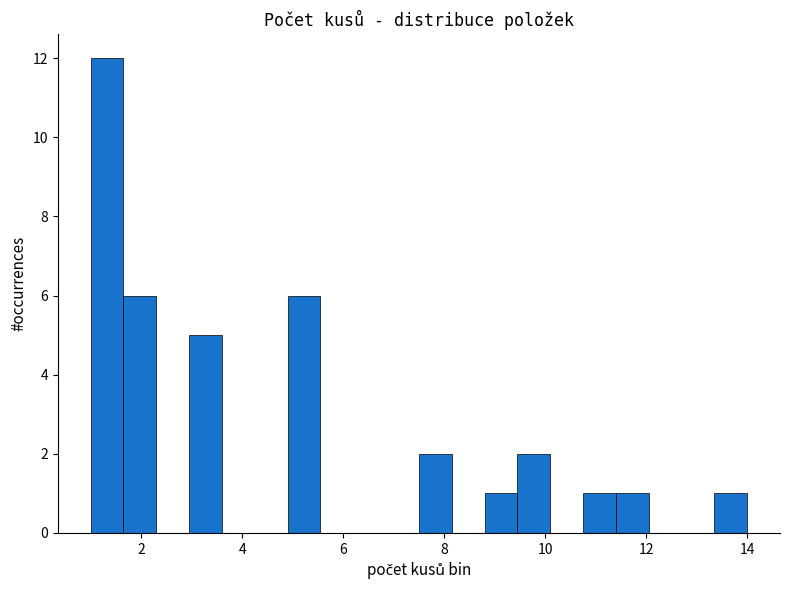

Read against the x-axis, roughly where is the centre of the tallest bar?

1.4